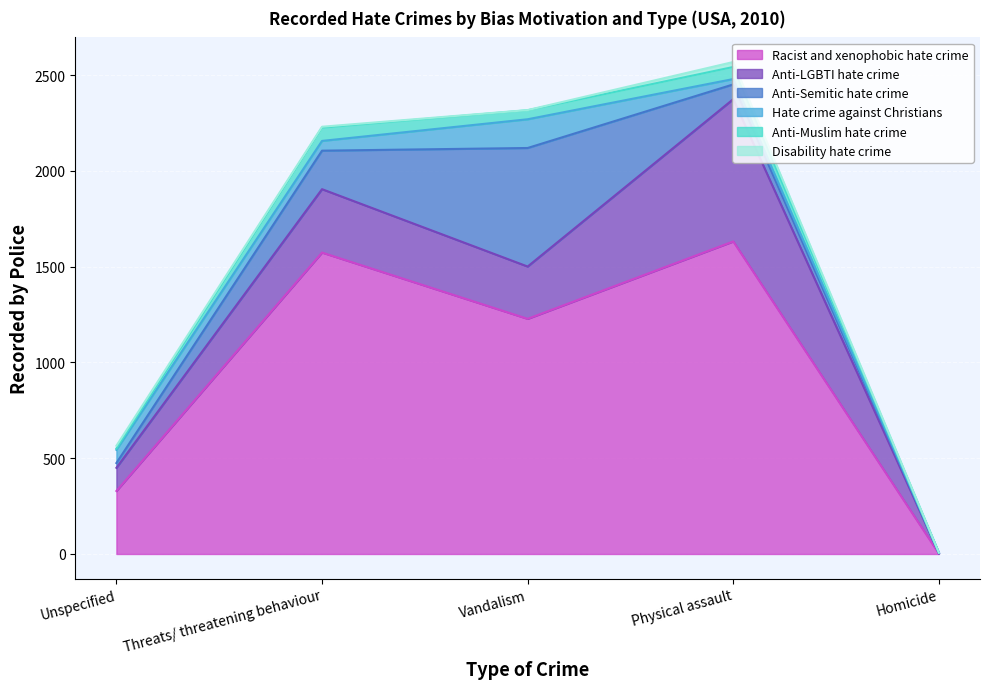

Rank the series by their maximum value, from lowest to highest.

Disability hate crime, Anti-Muslim hate crime, Hate crime against Christians, Anti-Semitic hate crime, Anti-LGBTI hate crime, Racist and xenophobic hate crime